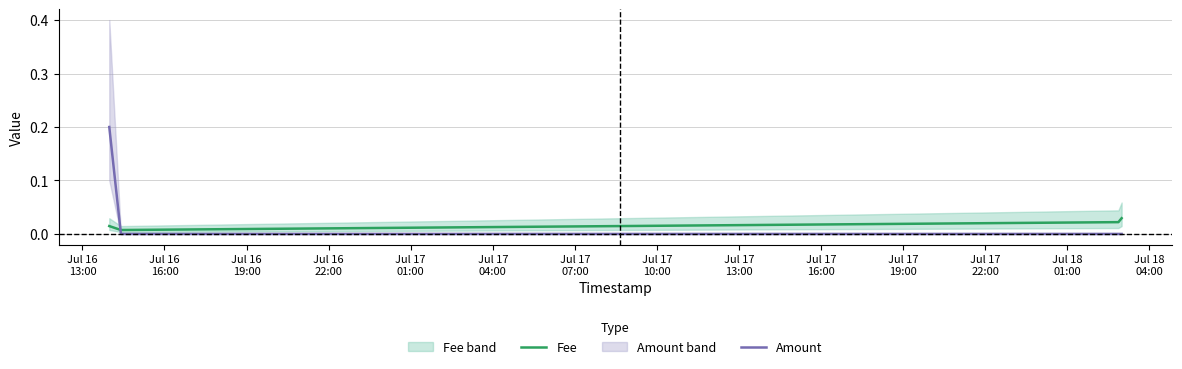

How many times do Fee and Amount cross each other?

1